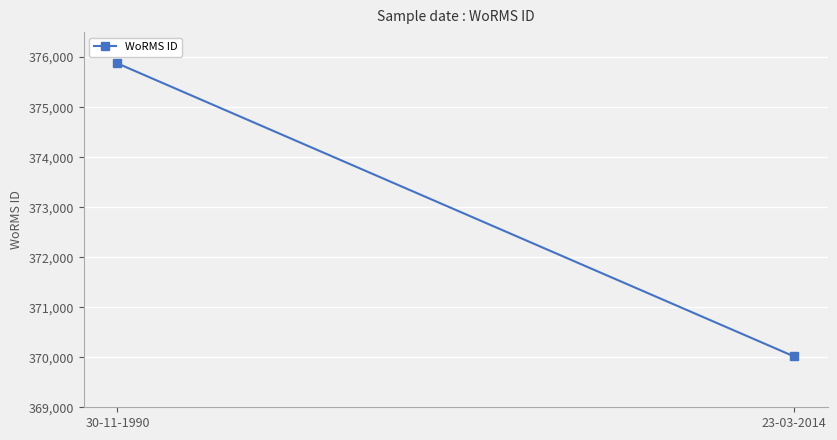

The chart shows a value of 370019 at 23-03-2014. True or false?

True